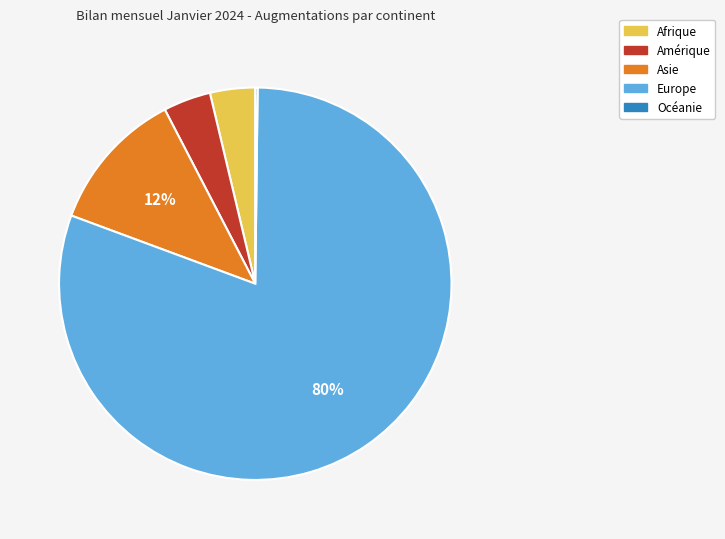

To the nearest percent, what is the difference between the largest and smallest slice percentages?

80%